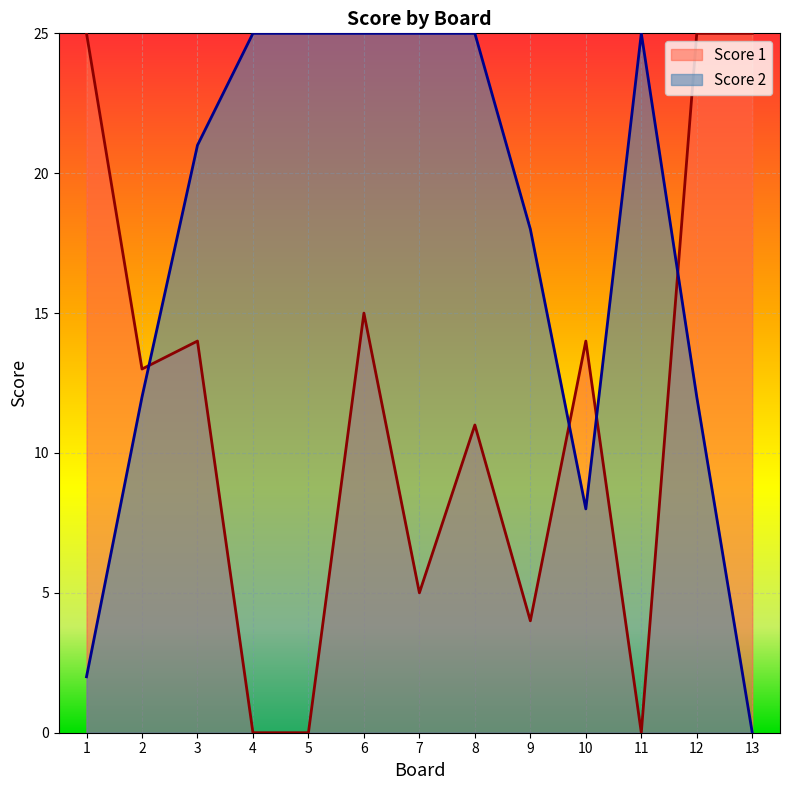

Count the number of data series in this chart.

2